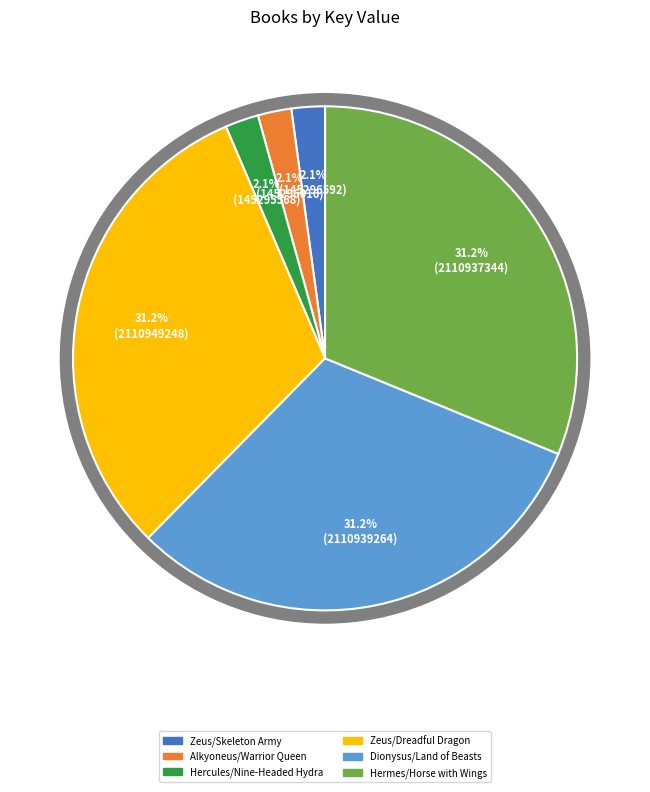

What is the change in value from Zeus and the Skeleton Army to Dionysus and the Land of Beasts?

+1965642680